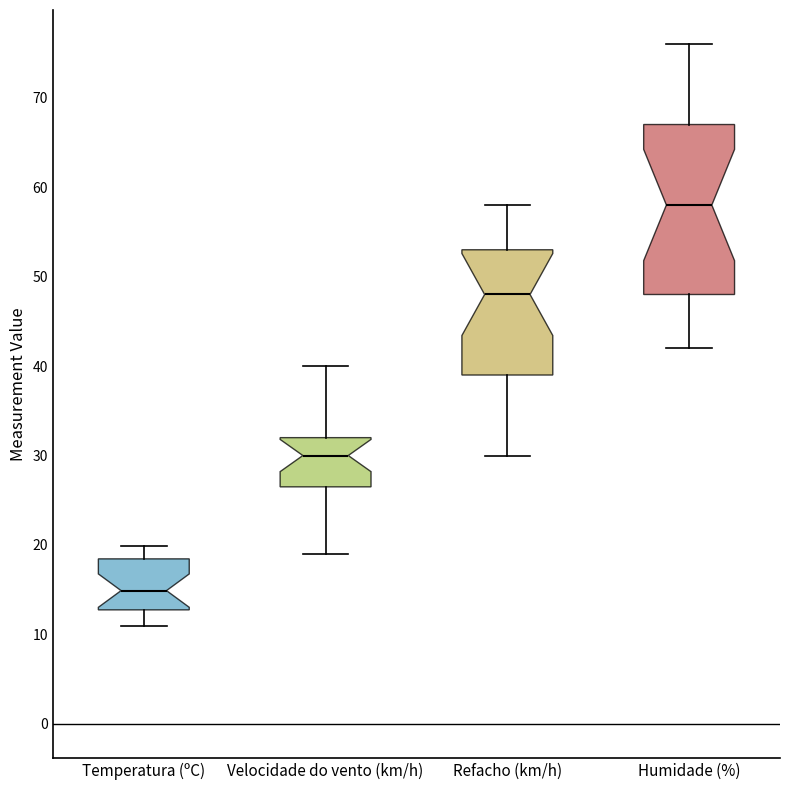

Which box has the highest median line?

Humidade (%)